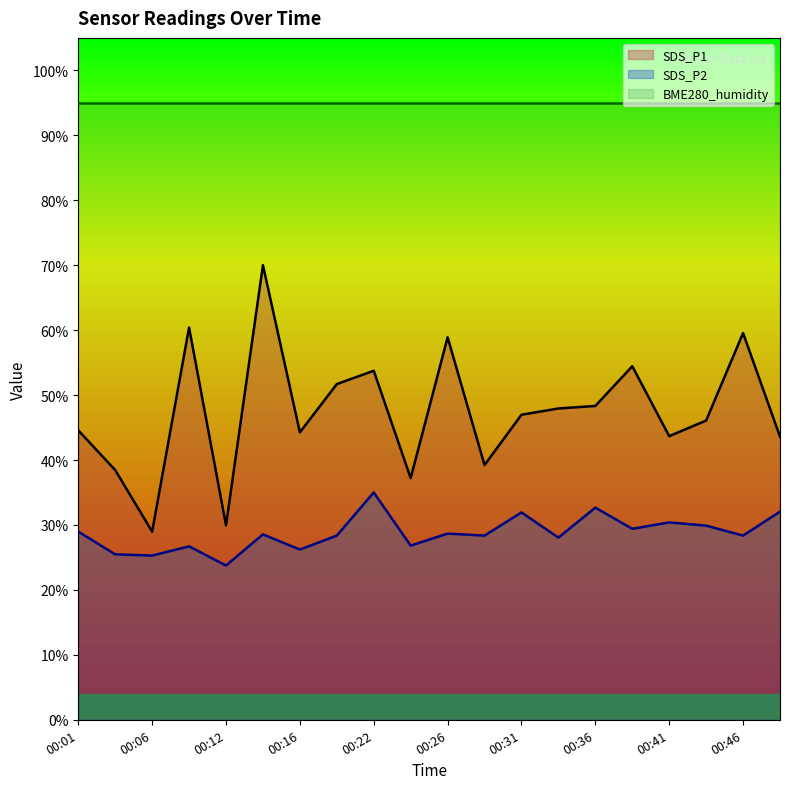

Rank the categories by SDS_P1 value from highest to lowest.

00:14, 00:09, 00:46, 00:26, 00:39, 00:22, 00:19, 00:36, 00:34, 00:31, 00:44, 00:01, 00:16, 00:41, 00:49, 00:29, 00:04, 00:24, 00:12, 00:06